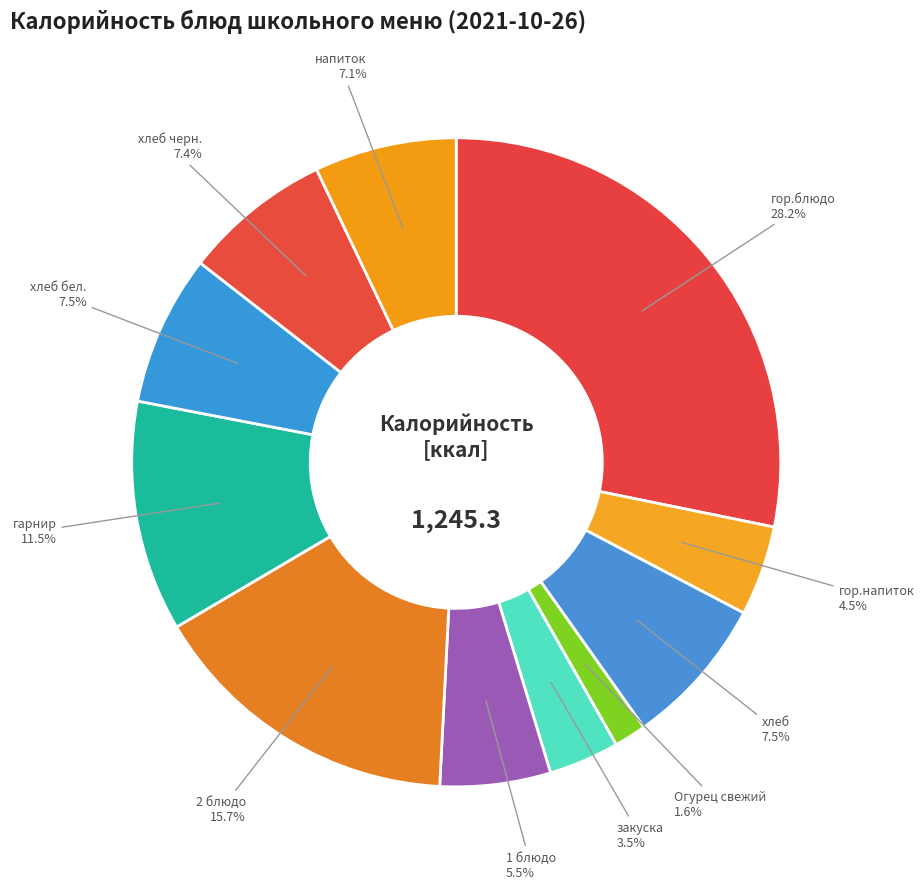

How many slices are in this pie chart?

11